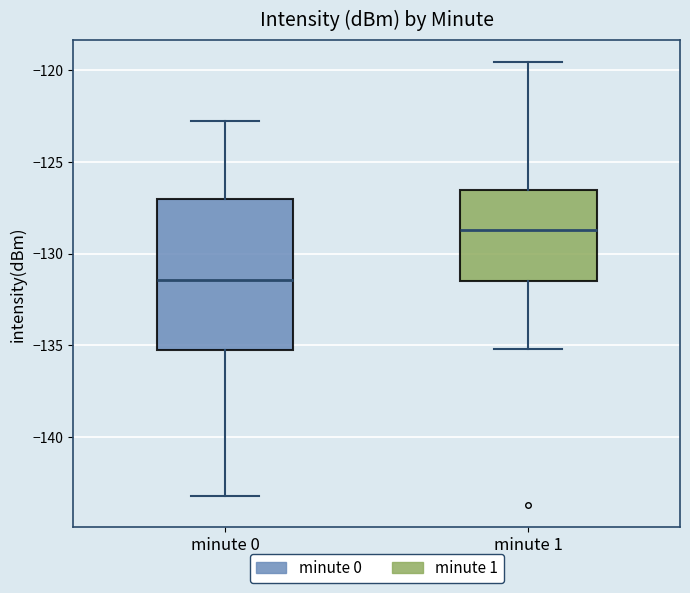

Reading left to right, transcribe this box plot: for each box, give where its median line is, the range the box spans, and where its two whiskers end, as read against the y-axis. The values are not printed on the chart, so give them approximately, as read against the axis.

minute 0: median -131.5, box -135.5 to -127.0, whiskers -143.0 to -123.0
minute 1: median -128.5, box -131.5 to -126.5, whiskers -135.0 to -119.5